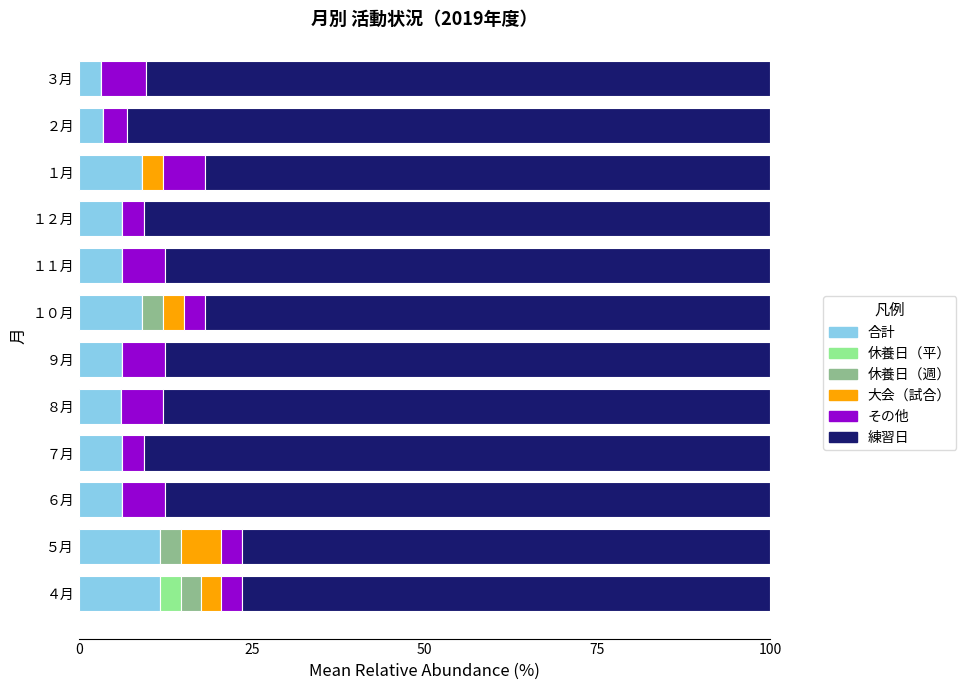

Count the number of categories in the chart.

12